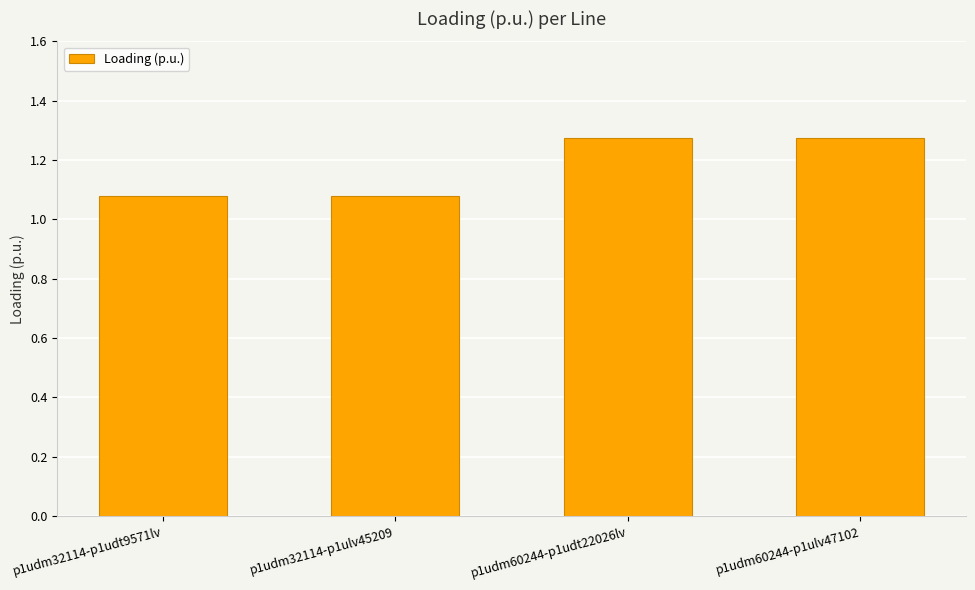

What is the label of the 2nd bar from the left?

p1udm32114-p1ulv45209